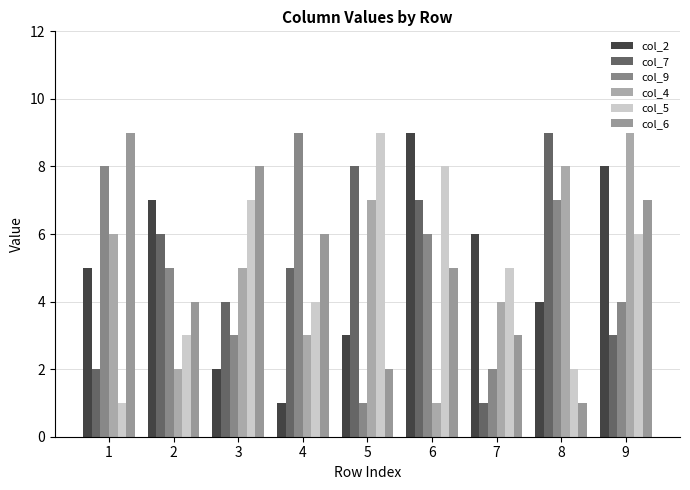

What is the minimum value for col_4?

1